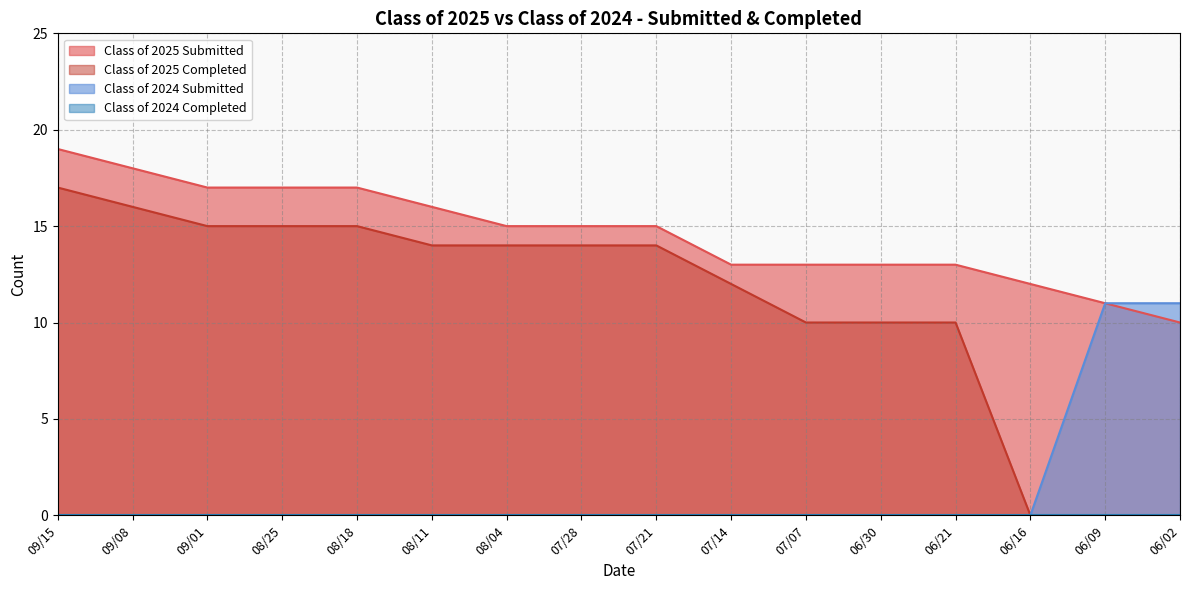

At which category is the sum across all series the highest?

09/15